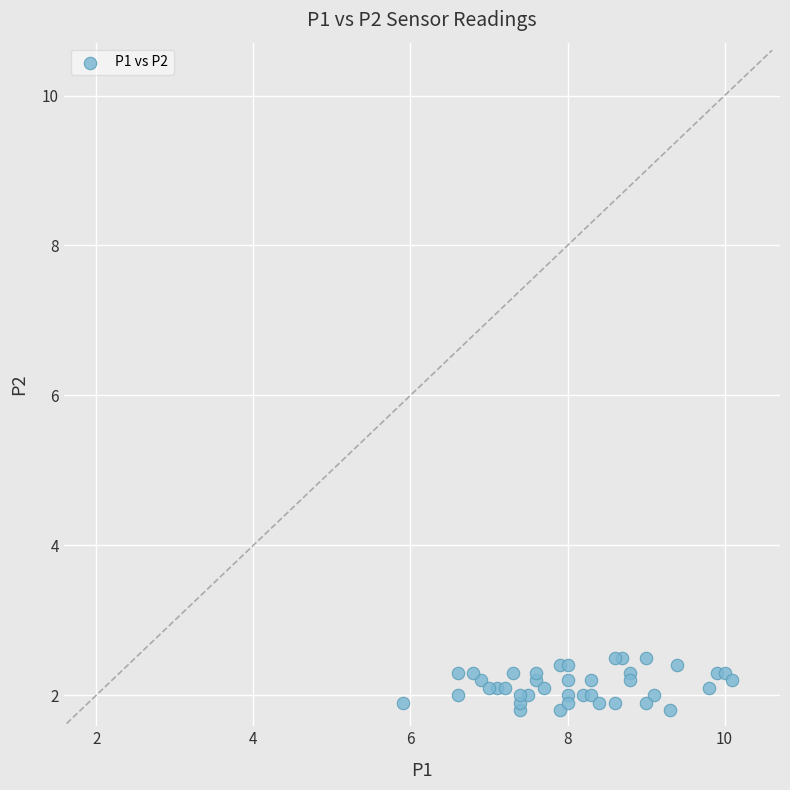

What is the range of X values (max minus min)?

4.2